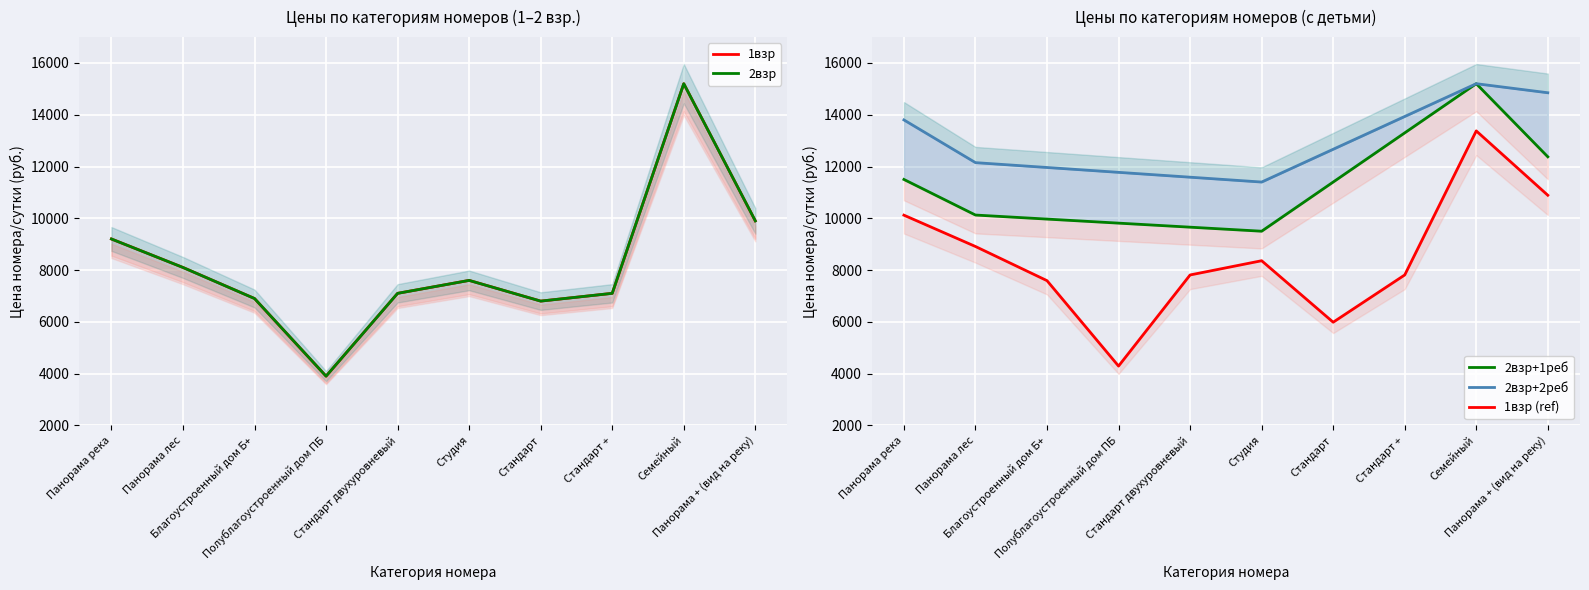

What is the maximum value shown in the chart?

15200